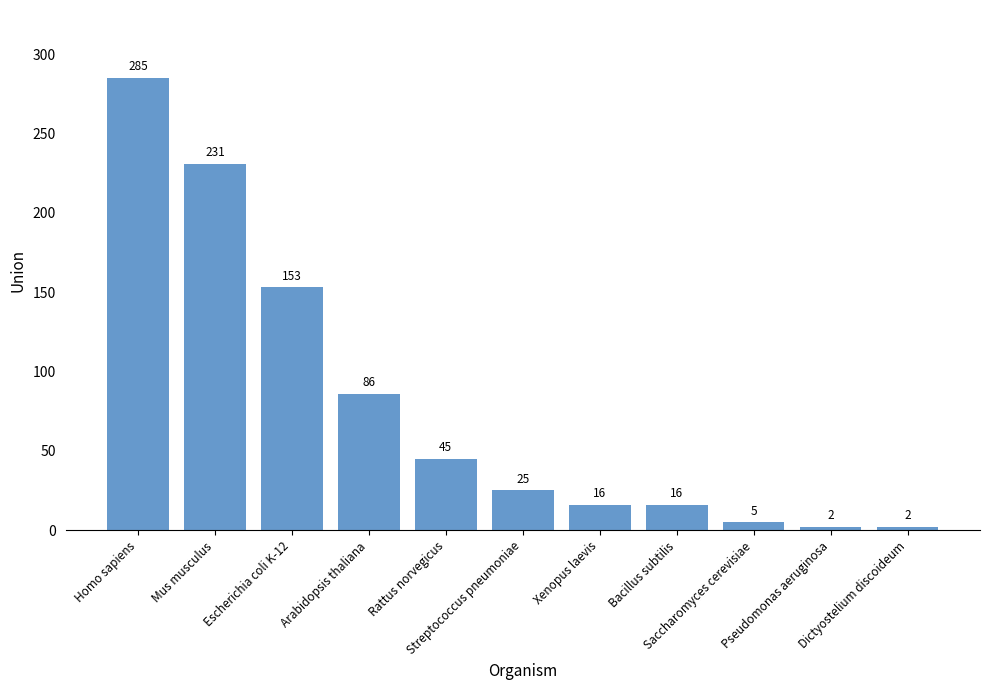

What is the label of the 9th bar from the left?

Saccharomyces cerevisiae